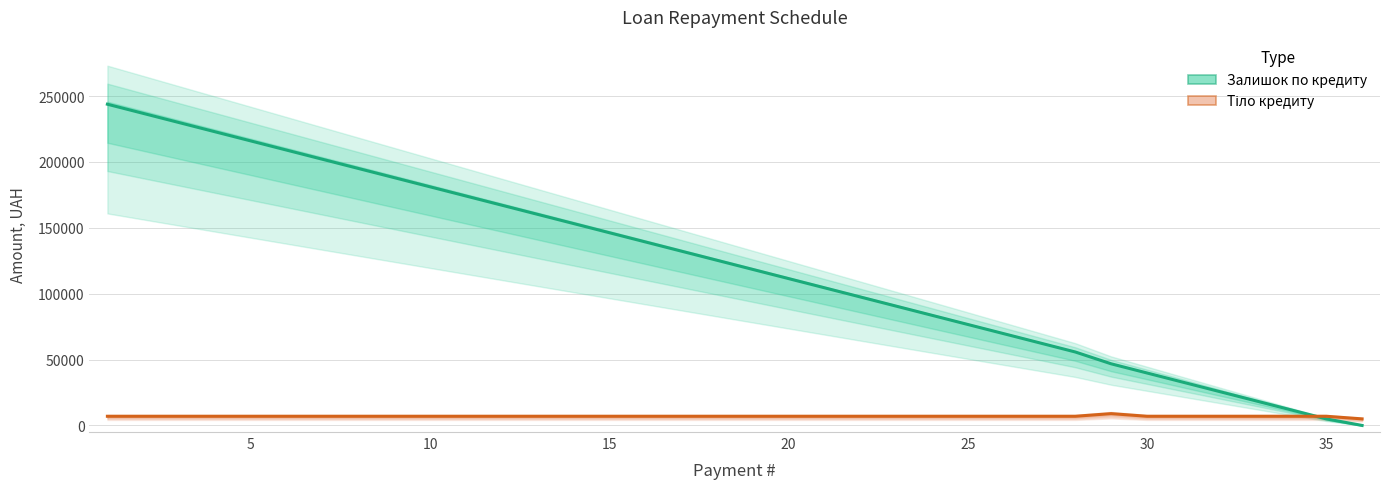

What is the value of the Тіло кредиту point at the 17th from the left?

6965.2